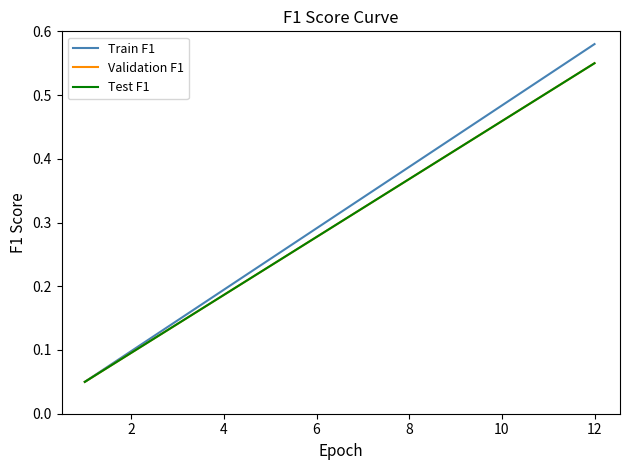

What is the label of the 9th point from the left?

8